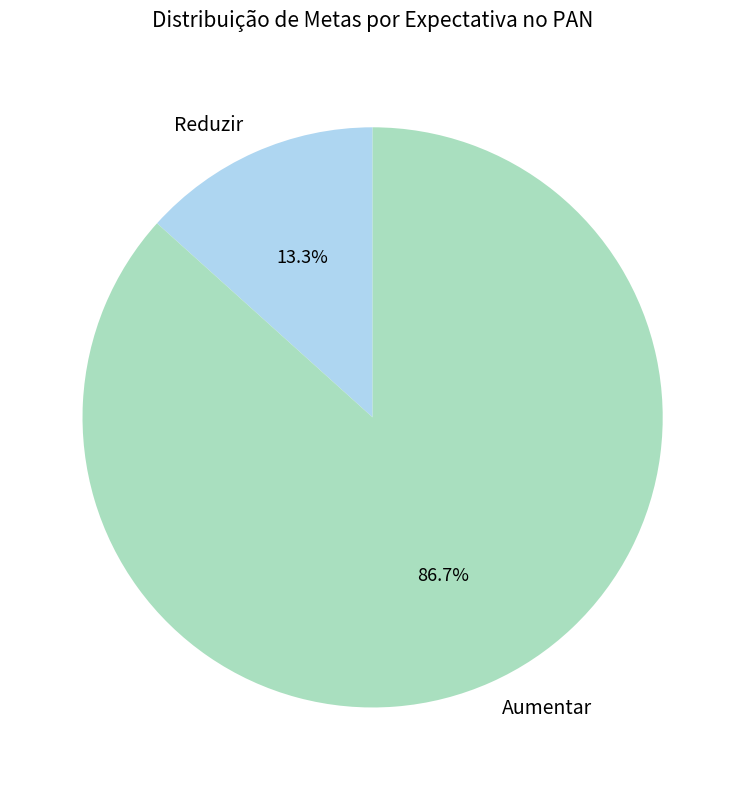

Between Aumentar and Reduzir, which is larger?

Aumentar